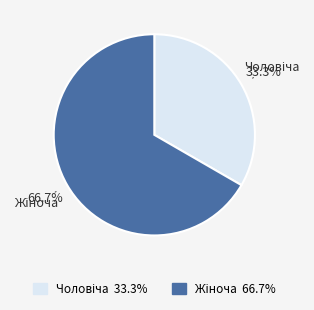

Count the number of slices in the pie.

2